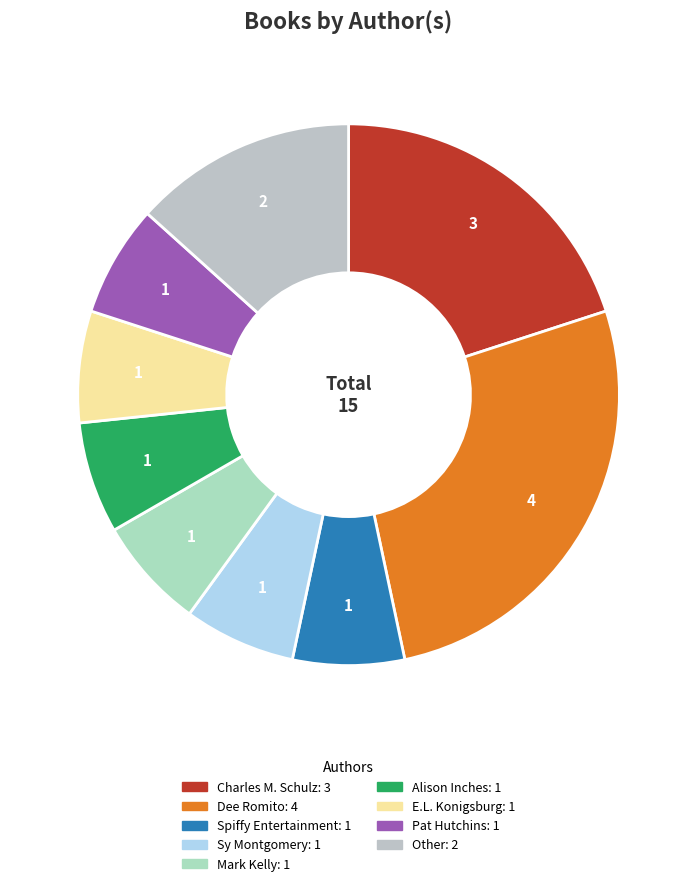

Which slice is the largest?

Dee Romito